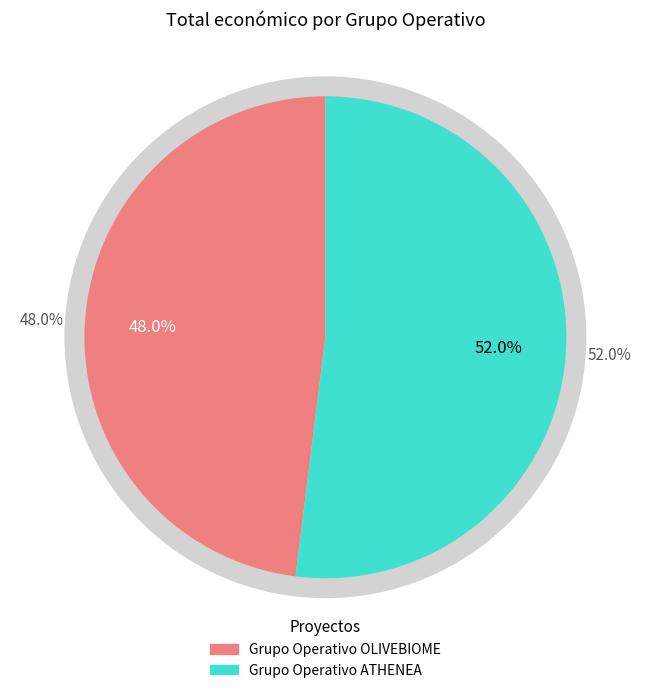

What percentage is the Grupo Operativo OLIVEBIOME slice, to the nearest percent?

48%